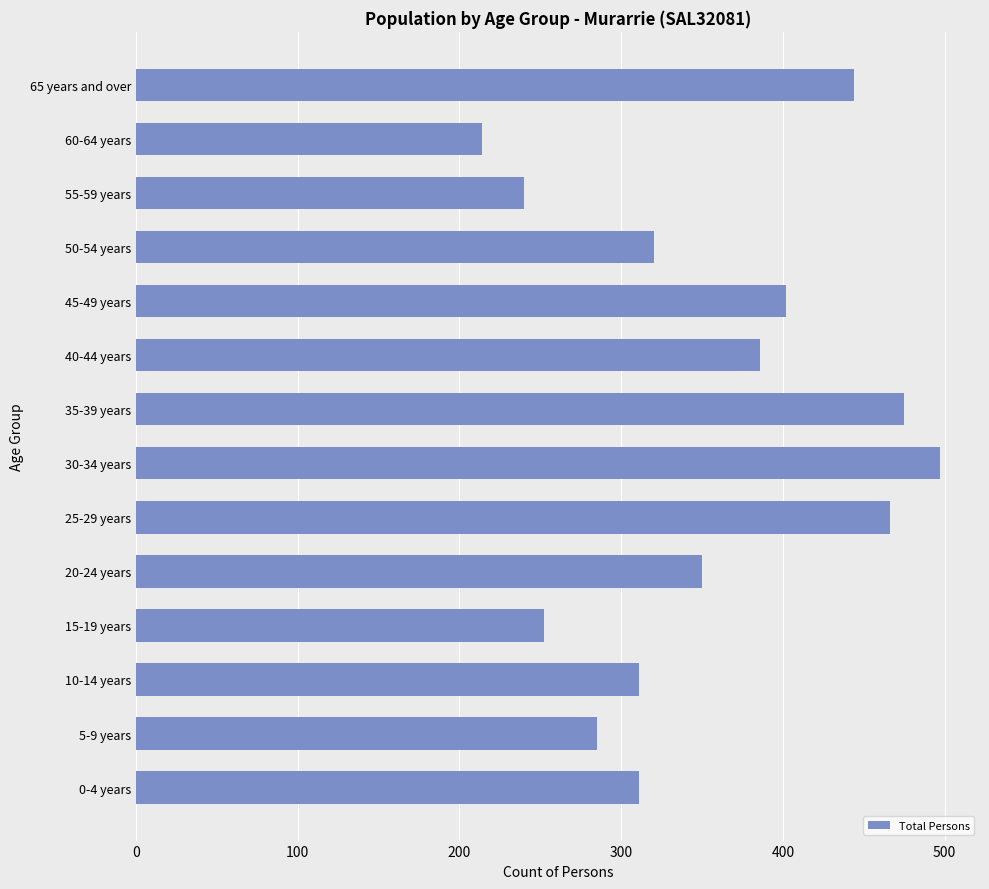

What is the change in value from 10-14 years to 35-39 years?

+164